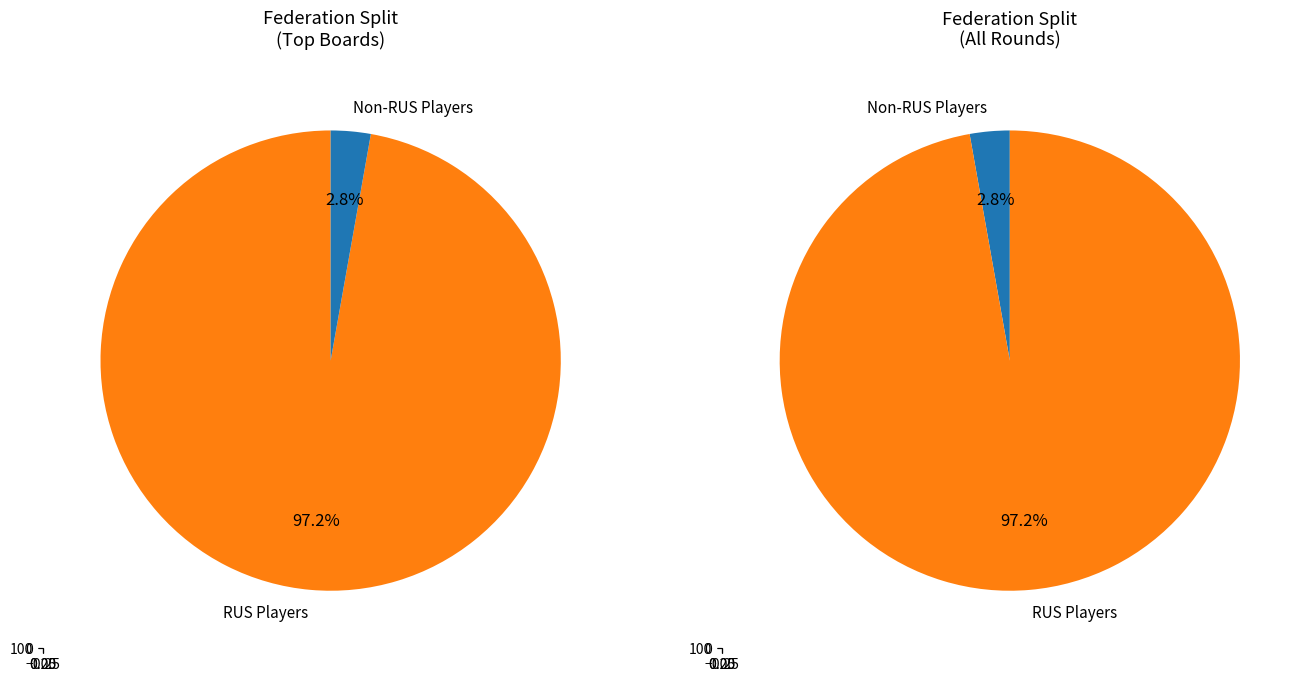

Is there any slice that represents more than half of the pie?

Yes